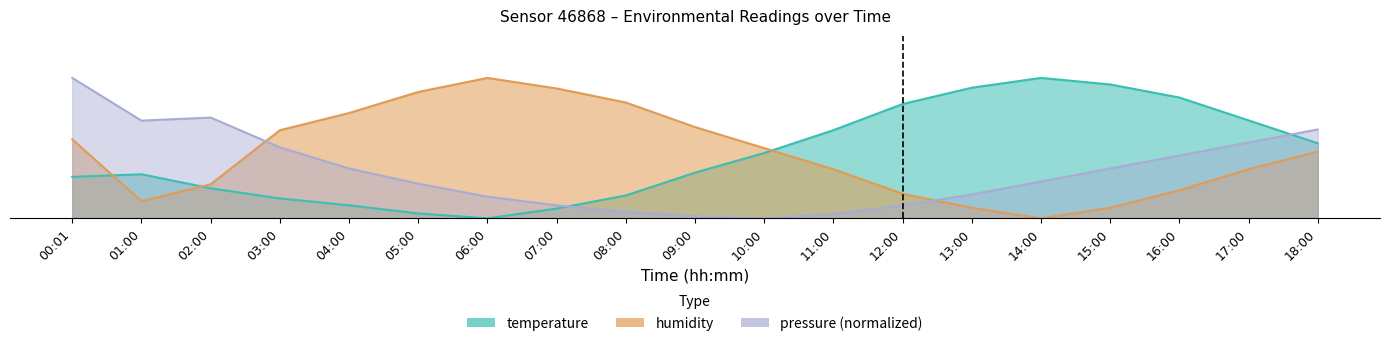

Which series has the widest spread of values?

temperature